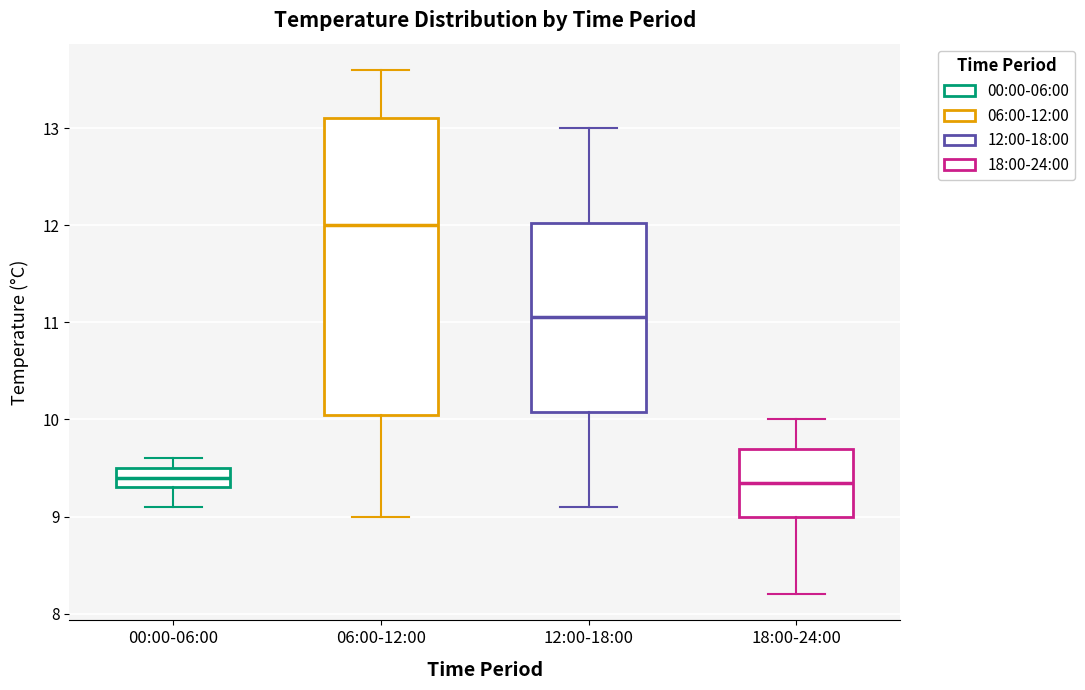

Where does the upper whisker of the box for 06:00-12:00 end on the y-axis? The values are not printed on the chart, so give them approximately, as read against the axis.

13.6